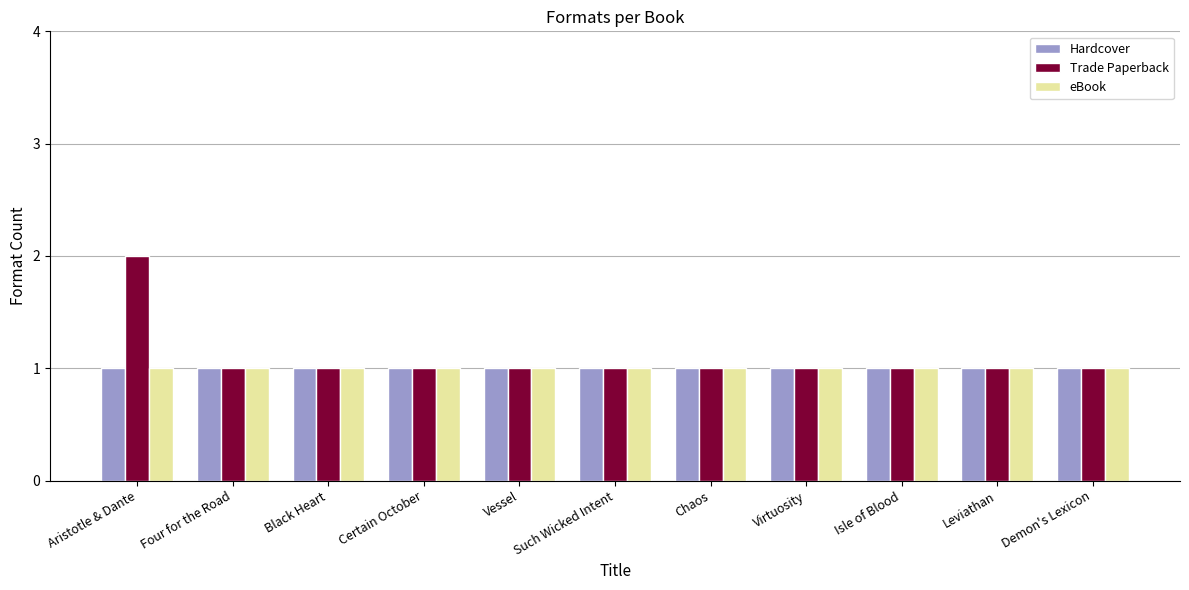

What are all the series names shown in the legend?

Hardcover, Trade Paperback, eBook